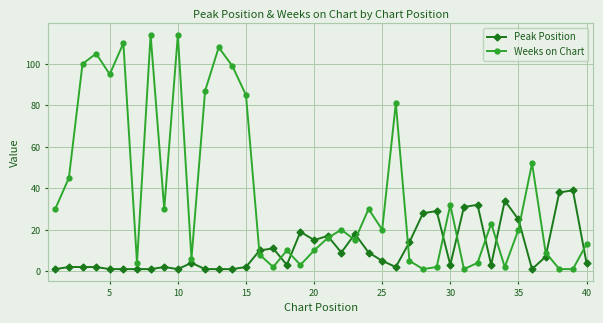

Which series has the largest total across all categories?

Weeks on Chart